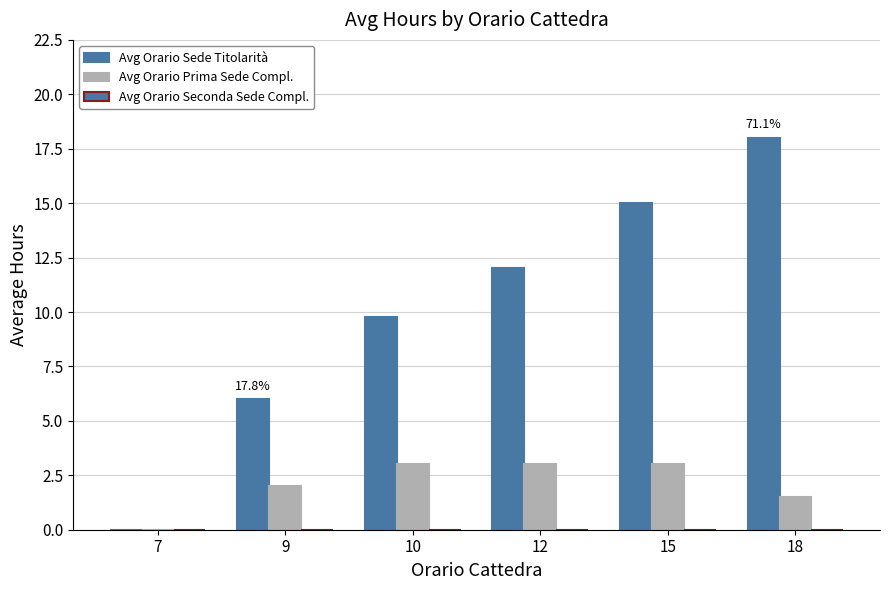

Reading right to left, transcribe all the data shown in this chart.

Avg Orario Sede Titolarità: 18=18.0	15=15.0	12=12.0	10=9.8	9=6.0	7=0.0
Avg Orario Prima Sede Compl.: 18=1.5	15=3.0	12=3.0	10=3.0	9=2.0	7=0.0
Avg Orario Seconda Sede Compl.: 18=0.0	15=0.0	12=0.0	10=0.0	9=0.0	7=0.0